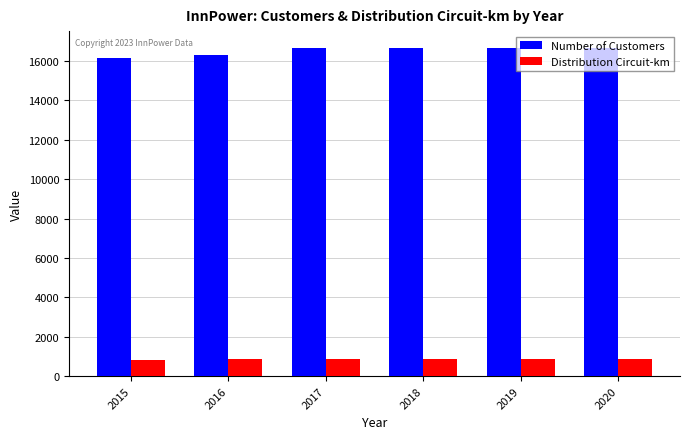

Are the bars grouped side by side (vs. stacked)?

Yes